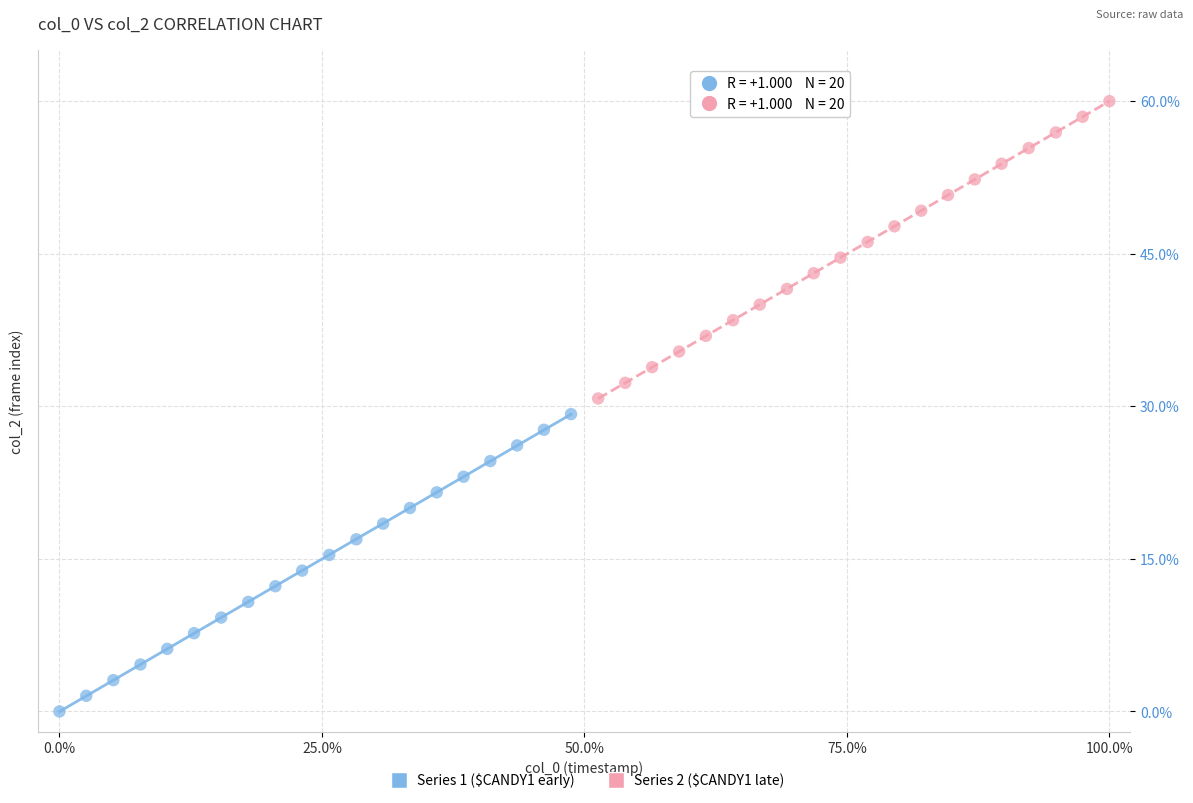

Which series contains the lowest Y value?

Series 1 ($CANDY1 early)